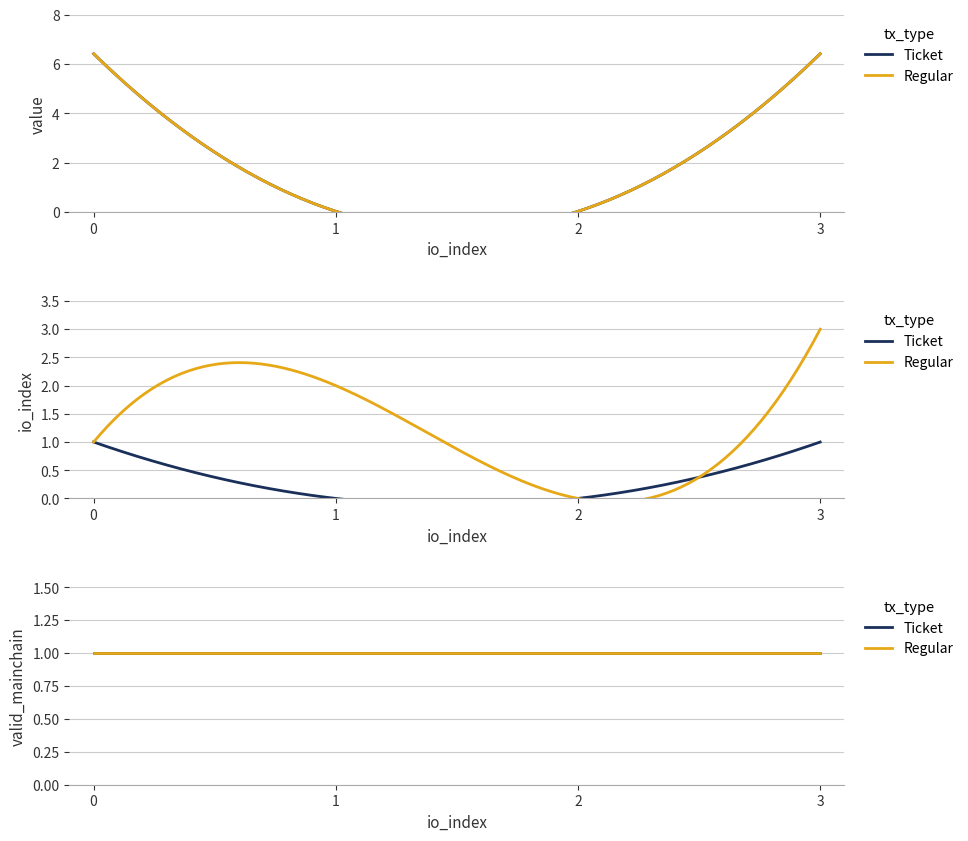

What is the highest value of the Ticket series?

6.4